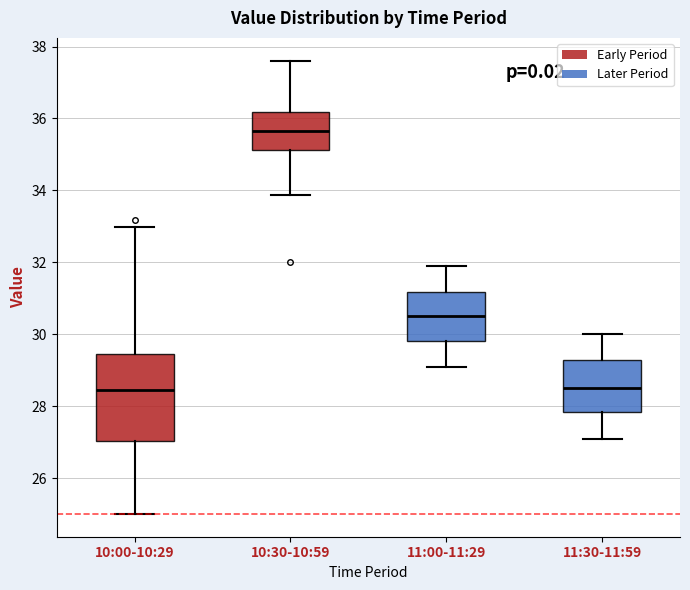

Reading left to right, read every box against the y-axis: the position of its median line, the range the box covers, and the ends of its whiskers. The values are not printed on the chart, so give them approximately, as read against the axis.

10:00-10:29: median 28.4, box 27.0 to 29.4, whiskers 25.0 to 33.0
10:30-10:59: median 35.6, box 35.2 to 36.2, whiskers 33.8 to 37.6
11:00-11:29: median 30.6, box 29.8 to 31.2, whiskers 29.2 to 32.0
11:30-11:59: median 28.6, box 27.8 to 29.2, whiskers 27.2 to 30.0